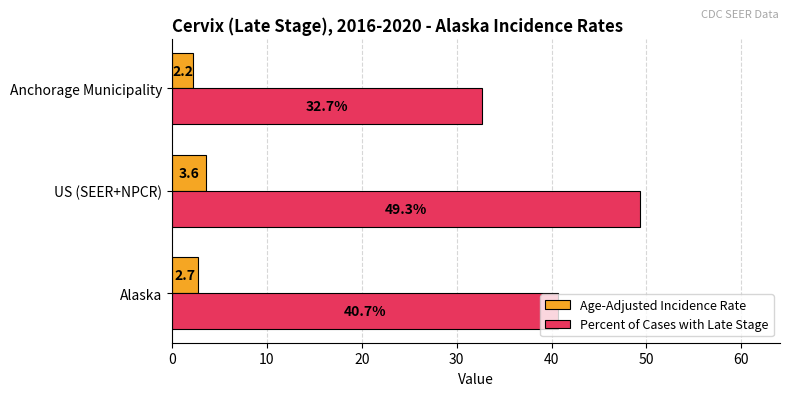

How many values in the Percent of Cases with Late Stage series are below 40?

1